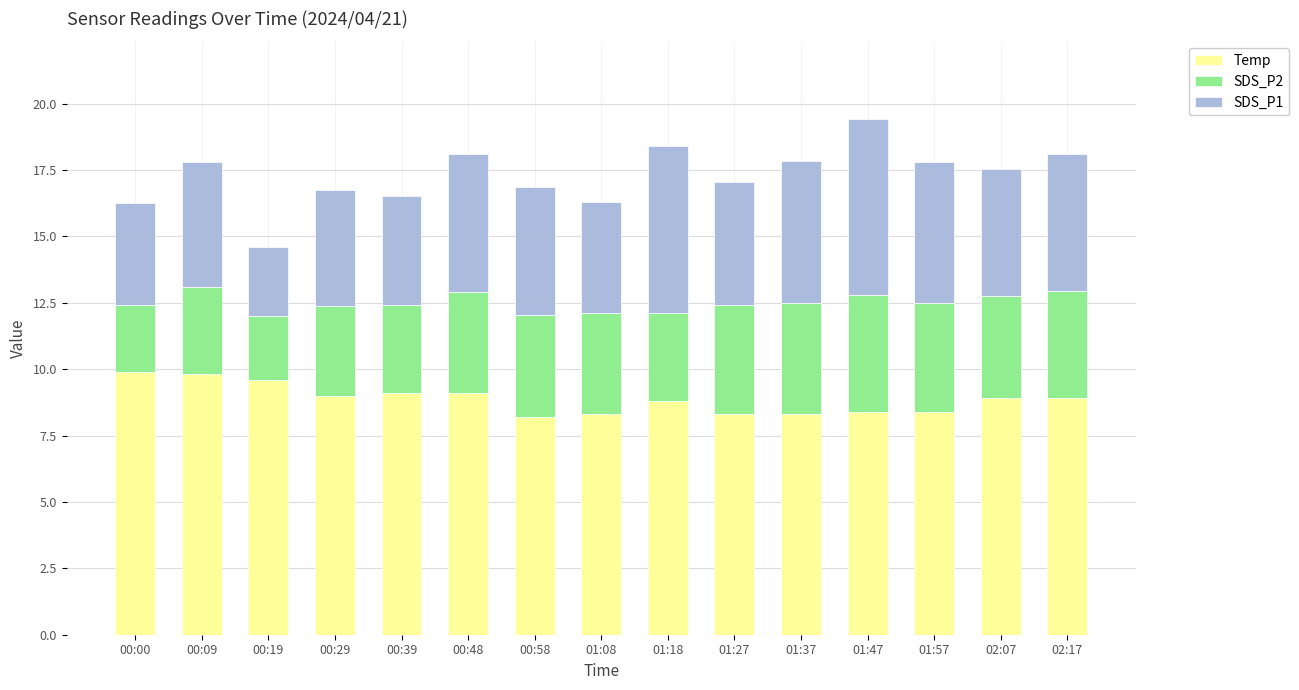

What is the total value across all series at 01:37?

17.9